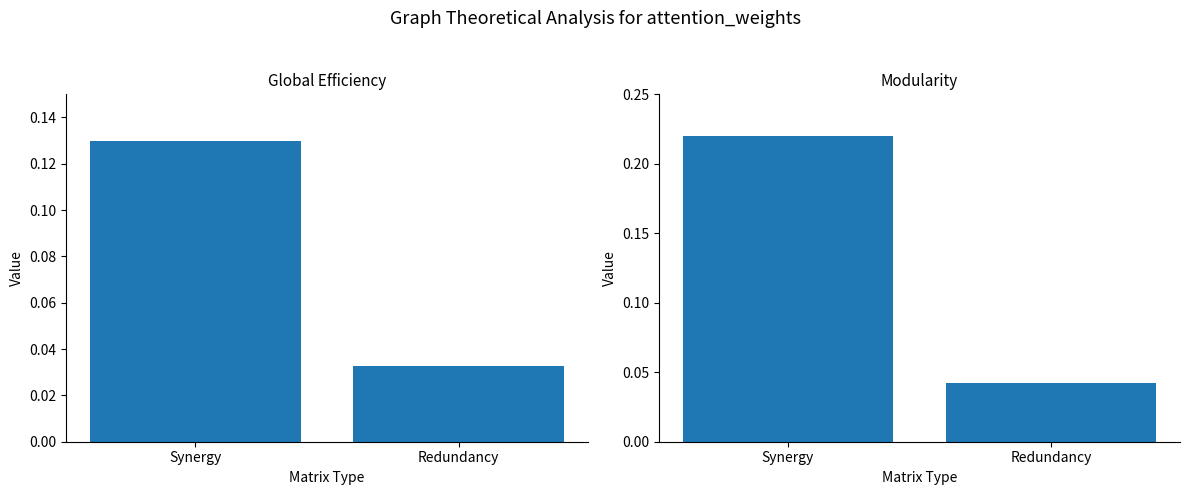

What is the sum of all Global Efficiency values?

0.2